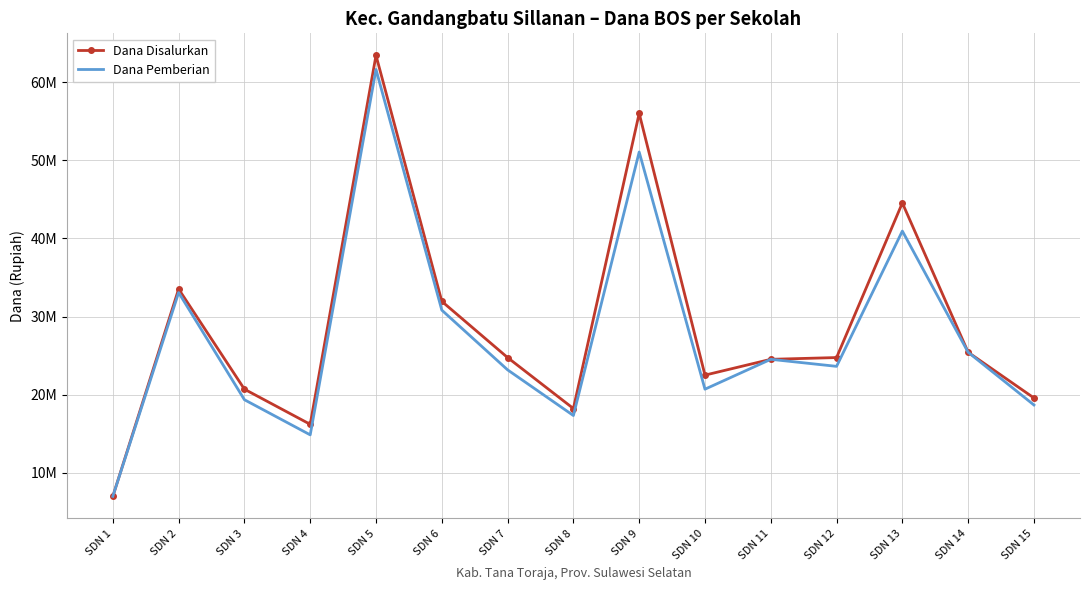

At which category does Dana Disalurkan reach its first local peak?

SDN 2